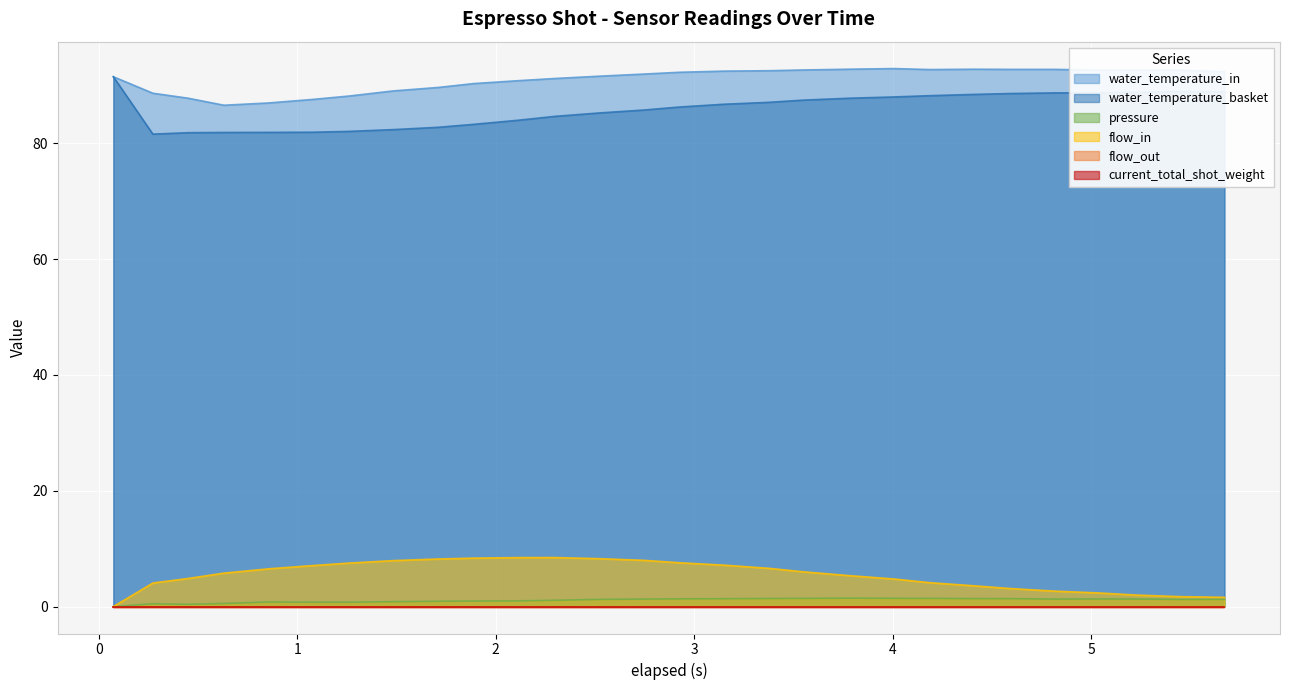

Which series has the widest spread of values?

water_temperature_basket